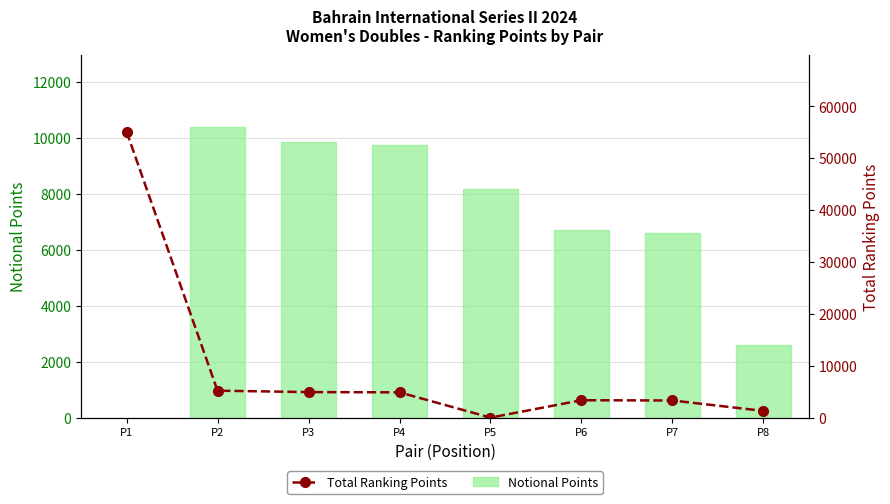

True or false: Notional Points has a value of 14223 at P5.

False